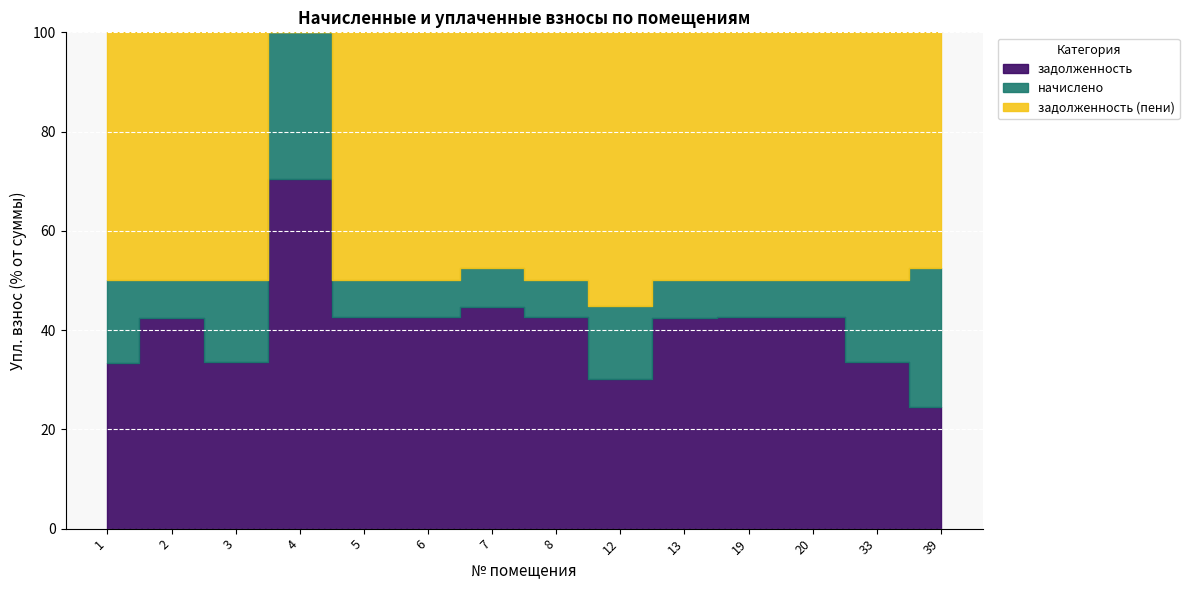

Is it true that задолженность (пени) equals 15076.8 at 7?

True